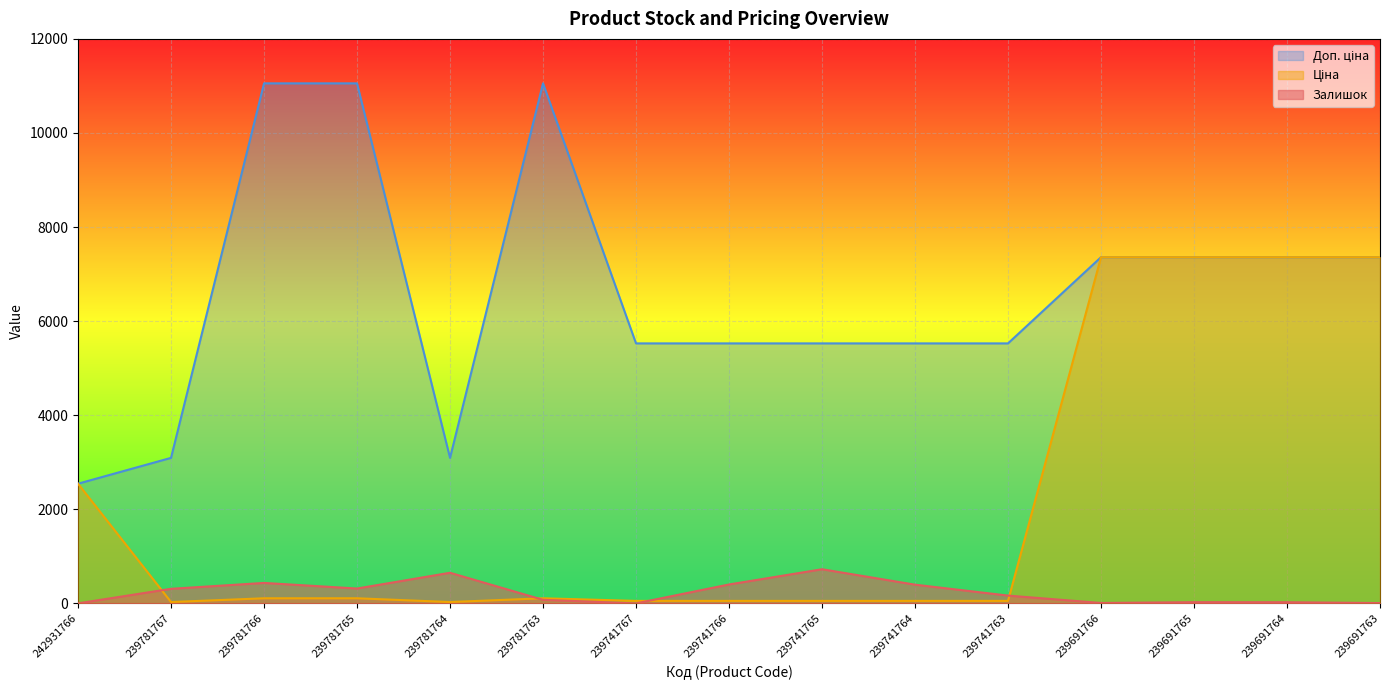

Rank the series by their maximum value, from lowest to highest.

Залишок, Ціна, Доп. ціна